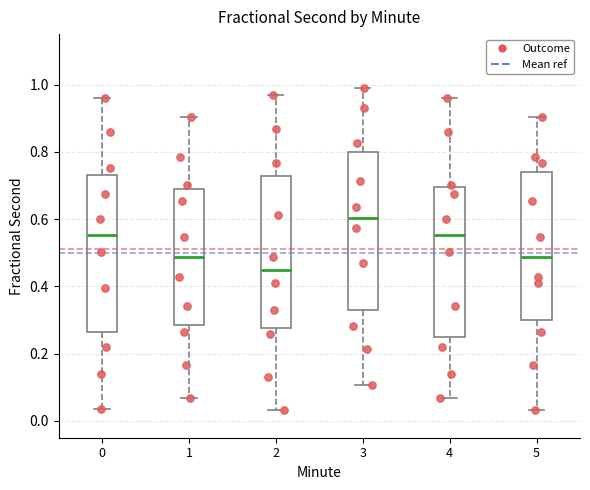

Reading left to right, transcribe this box plot: for each box, give where its median line is, the range the box spans, and where its two whiskers end, as read against the y-axis. The values are not printed on the chart, so give them approximately, as read against the axis.

0: median 0.56, box 0.26 to 0.74, whiskers 0.04 to 0.96
1: median 0.48, box 0.28 to 0.68, whiskers 0.06 to 0.90
2: median 0.44, box 0.28 to 0.72, whiskers 0.04 to 0.98
3: median 0.60, box 0.32 to 0.80, whiskers 0.10 to 1.00
4: median 0.56, box 0.24 to 0.70, whiskers 0.06 to 0.96
5: median 0.48, box 0.30 to 0.74, whiskers 0.04 to 0.90